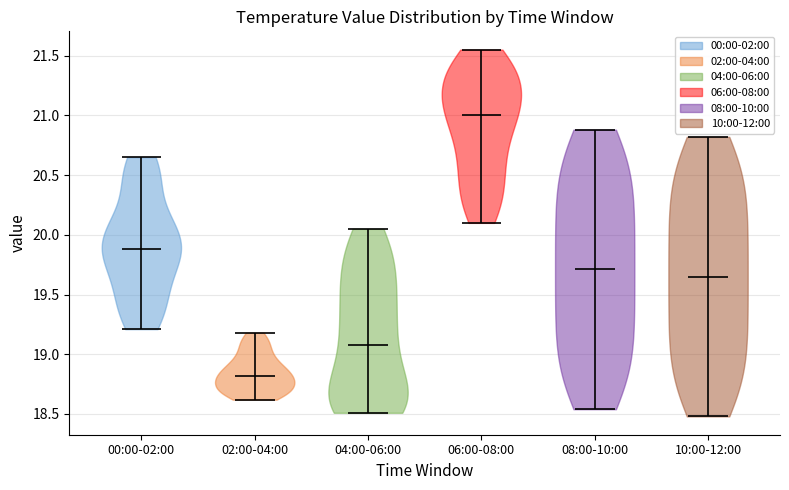

What is the lowest point the violin for 10:00-12:00 reaches on the y-axis? The values are not printed on the chart, so give them approximately, as read against the axis.

18.50